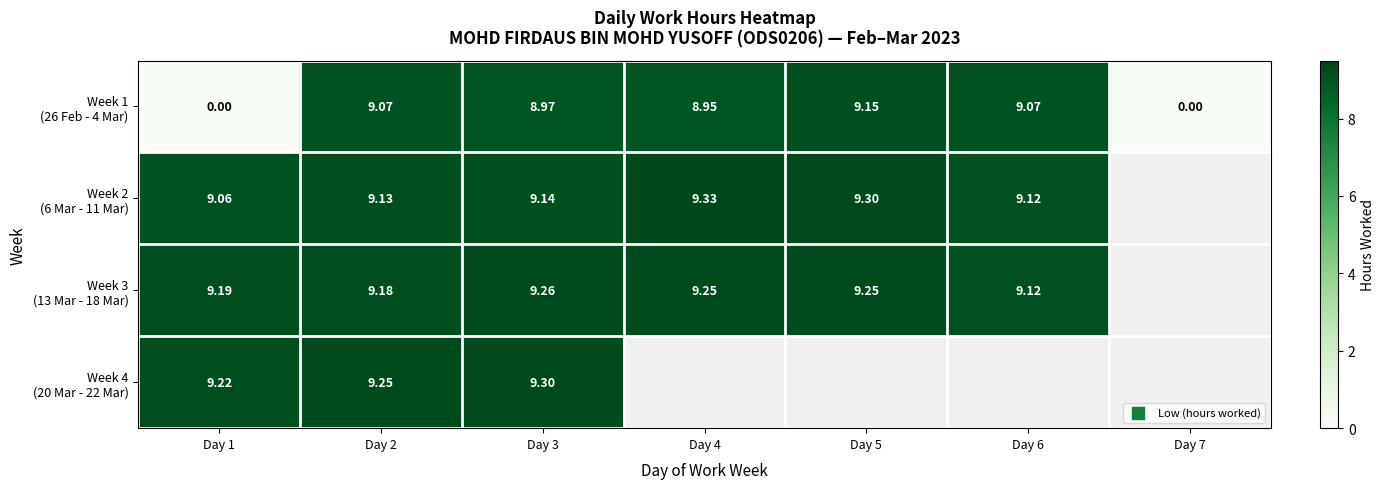

Count the number of categories in the chart.

7